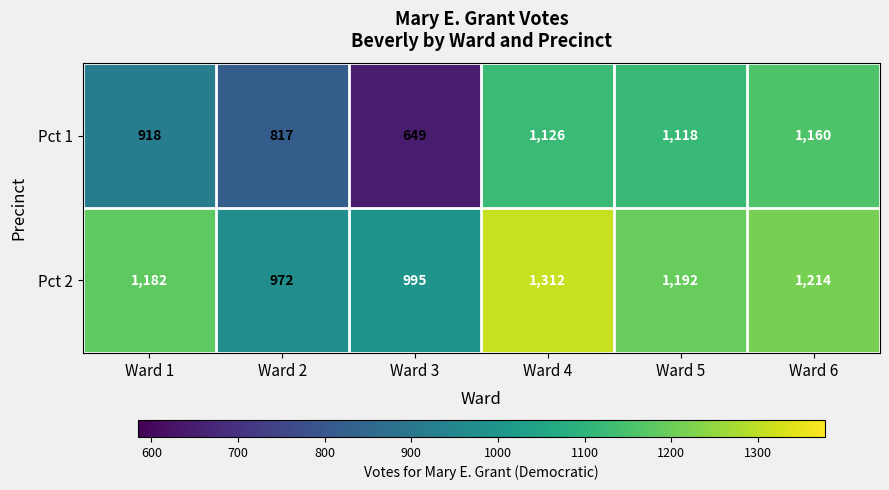

Where does the Pct 1 series first go above 1118?

Ward 4